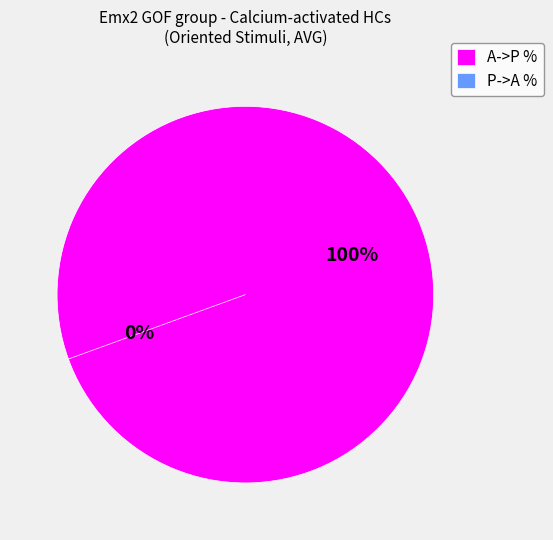

What is the change in value from A->P % to P->A %?

-100